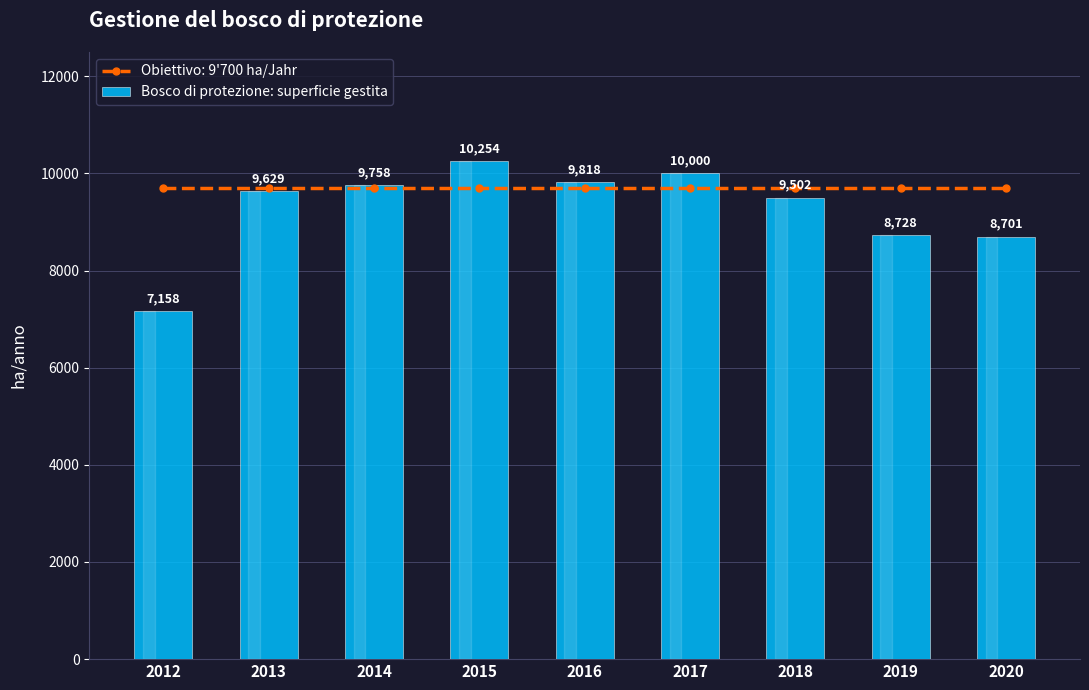

What is the value of the 6th bar from the left?

10000.0